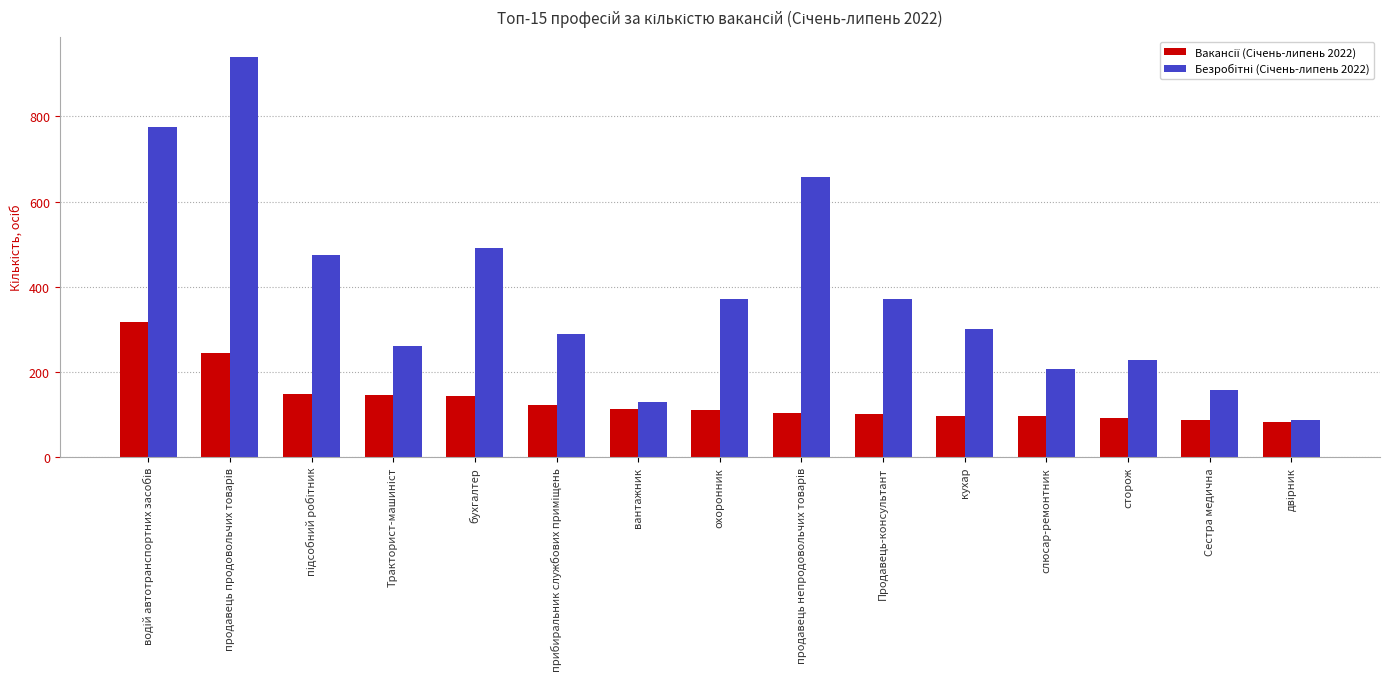

Count the number of data series in this chart.

2